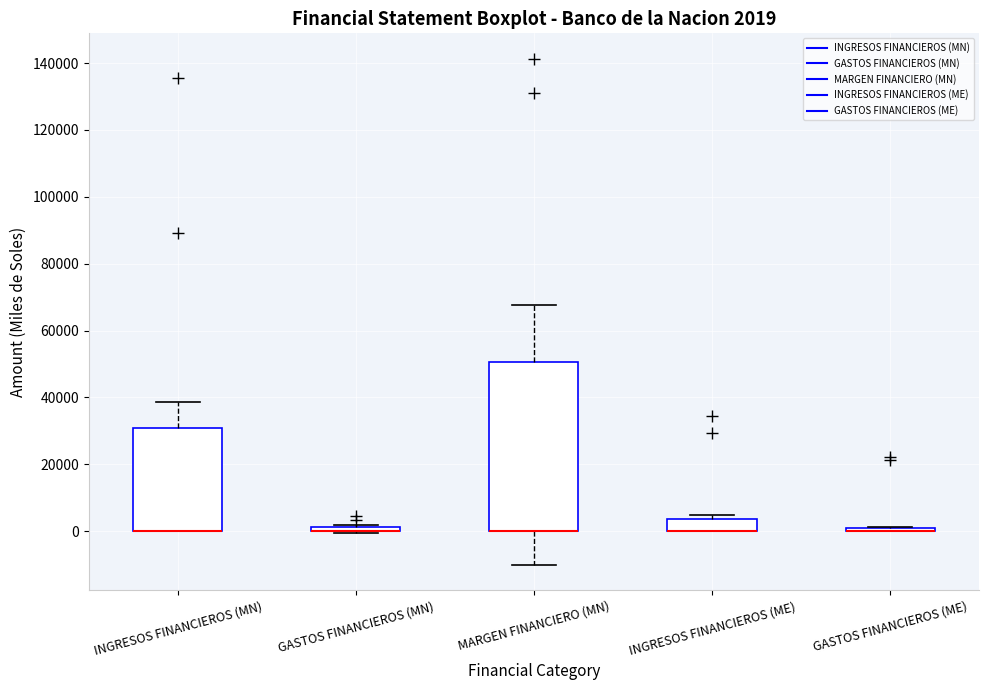

Which box is the tallest, from its lower edge to its upper edge?

MARGEN FINANCIERO (MN)